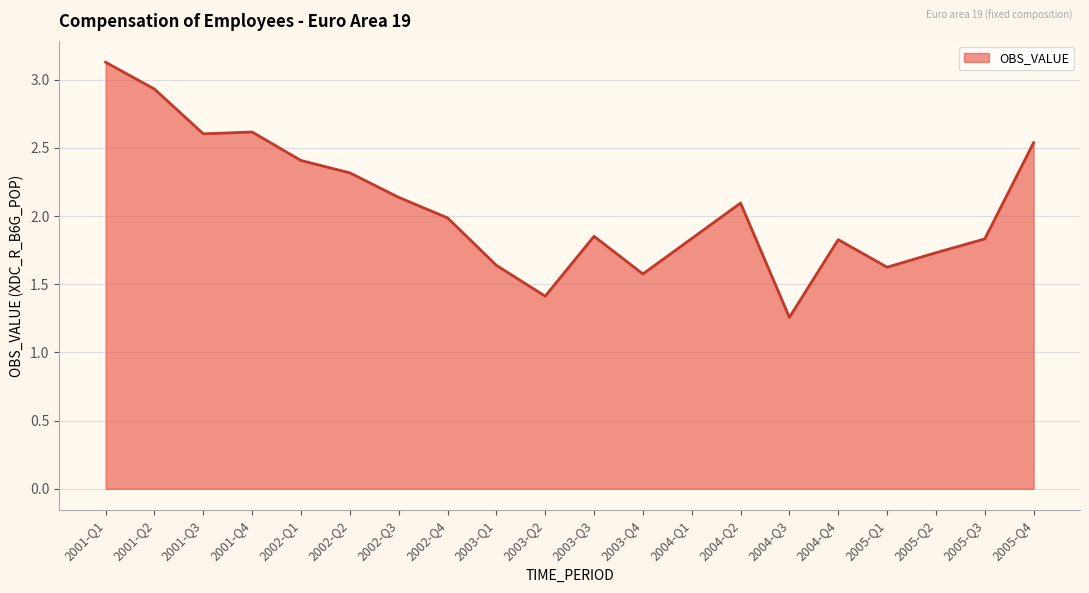

Is it true that the value at 2003-Q2 is 2.4?

False